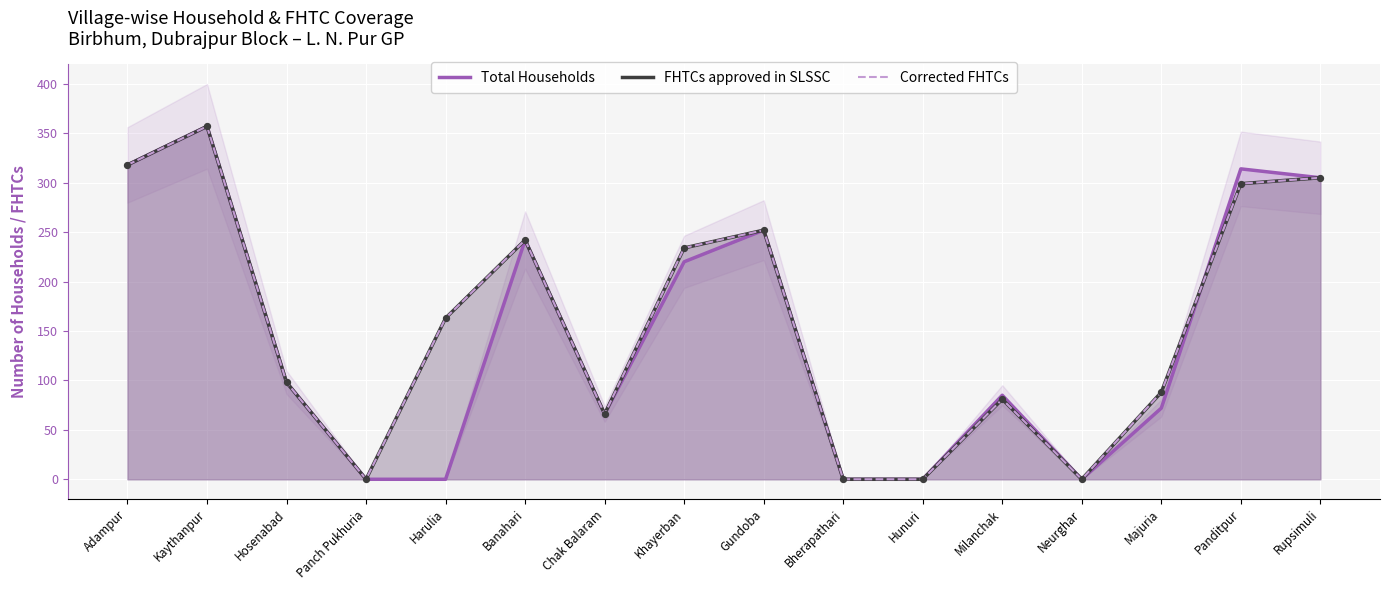

At how many categories does at least one series exceed 281?

4